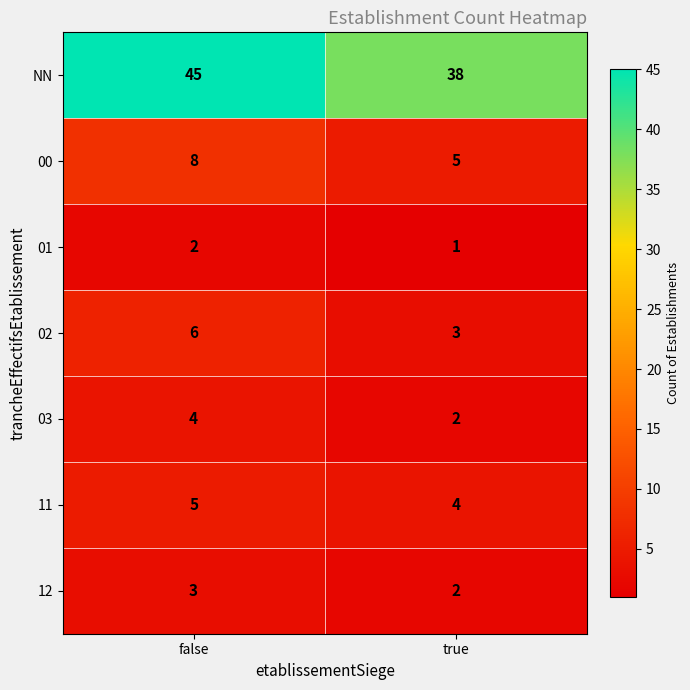

Which series has the largest total across all categories?

NN